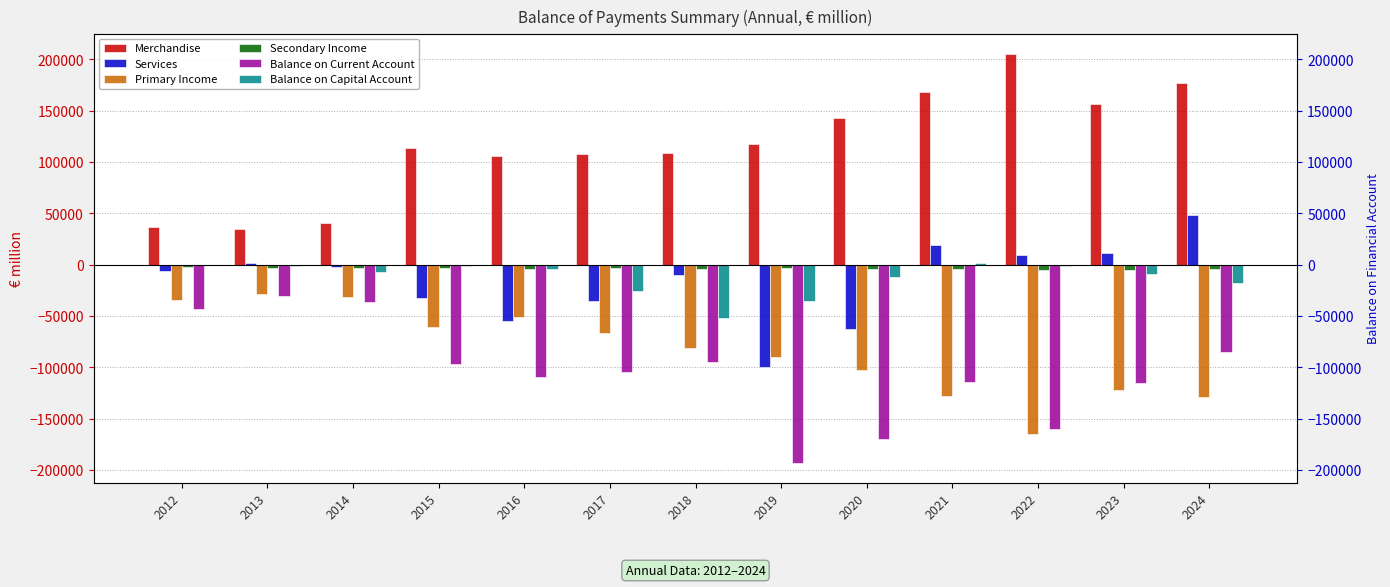

Between 2012 and 2014, which series saw the biggest shift?

Balance on Capital Account